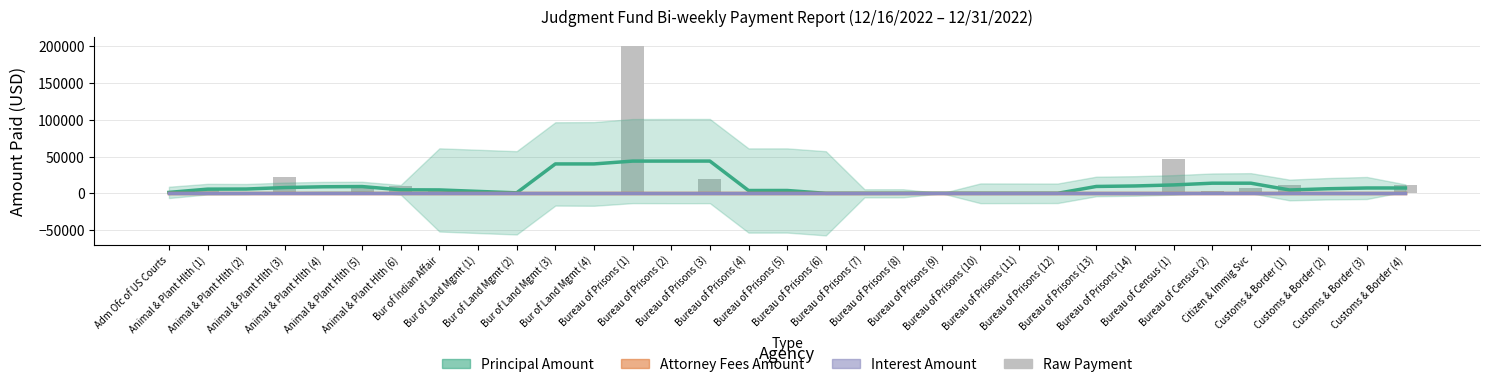

Which series changed the most between Bureau of Prisons (7) and Customs & Border (2)?

Principal Amount